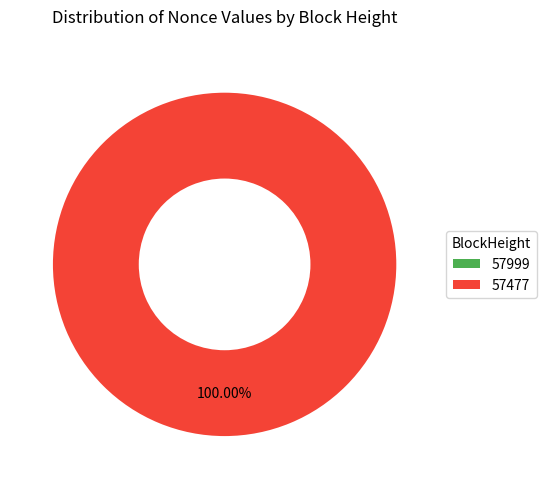

Which category has the smallest portion of the pie?

57999